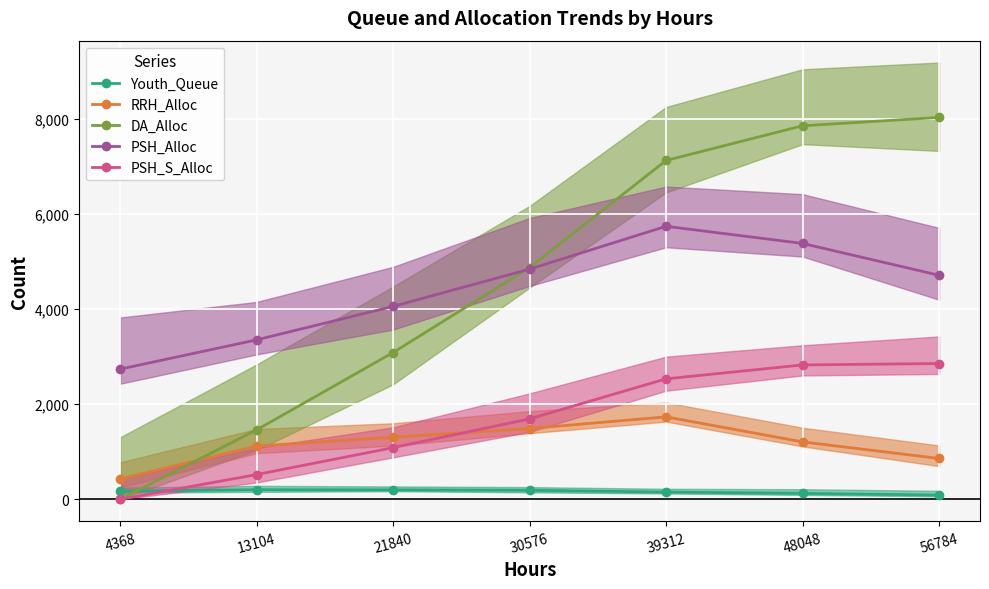

What is the spread (max minus min) of values at 13104?

3148